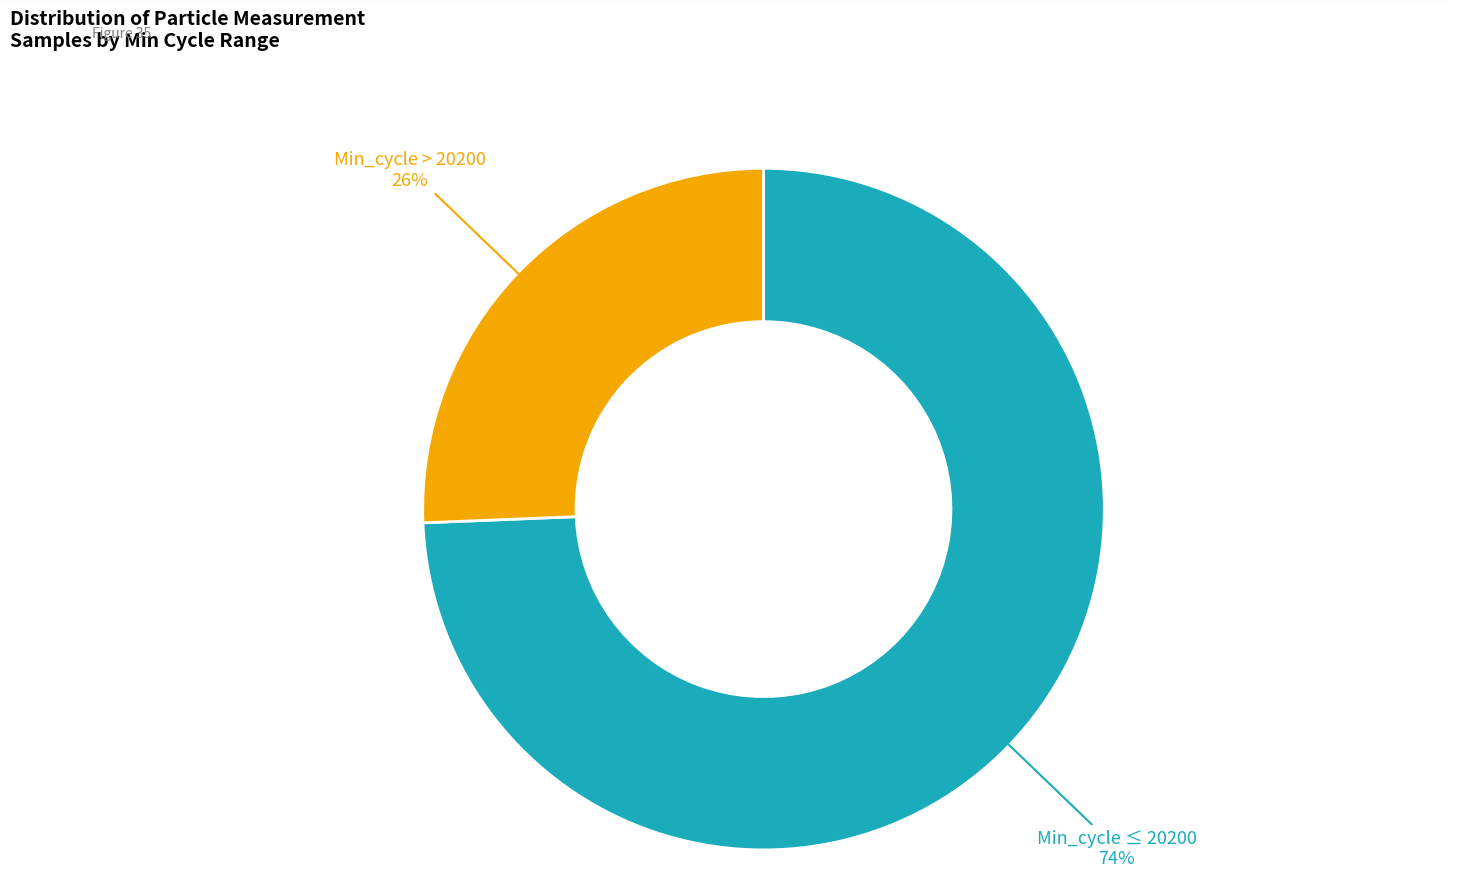

Is it true that Min_cycle > 20200 is 26% of the pie?

True